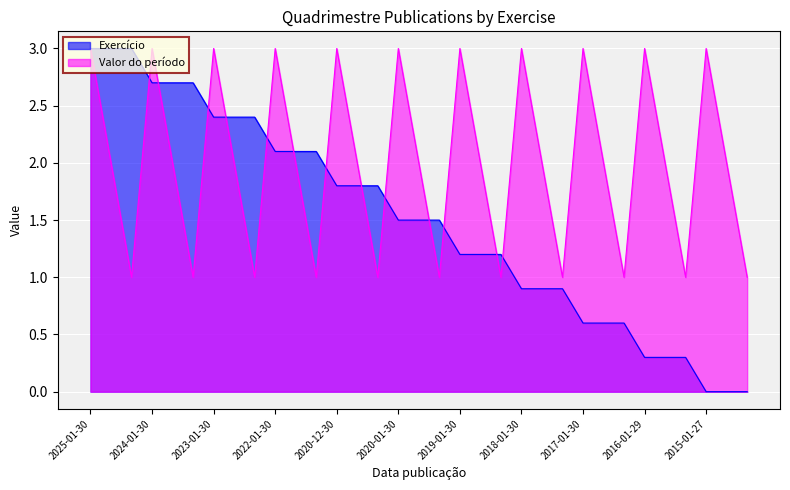

The value of Exercicio at 2014-09-29 is 1.2. True or false?

False